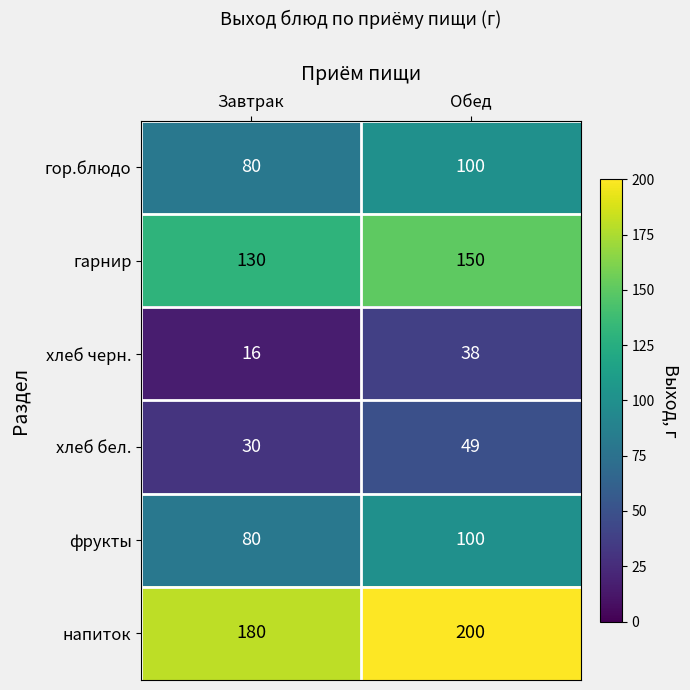

What is the difference between the highest and lowest values at Завтрак?

164